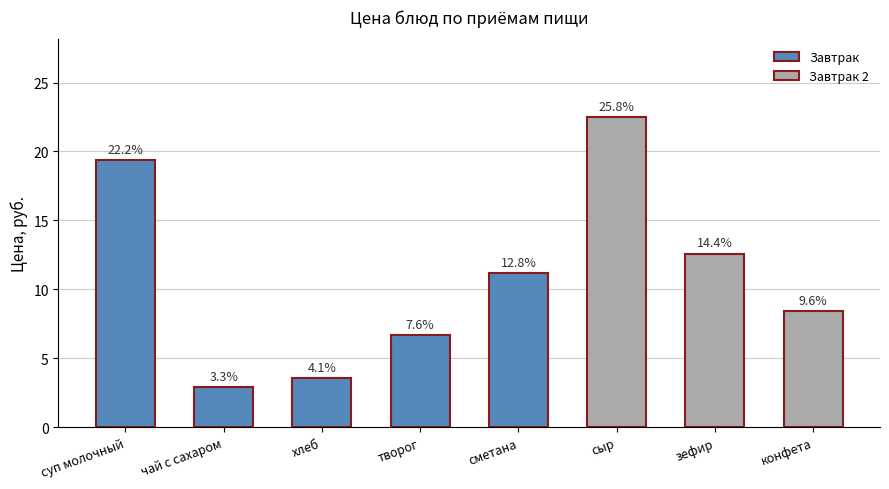

Rank the categories by value from highest to lowest.

сыр, суп молочный, зефир, сметана, конфета, творог, хлеб, чай с сахаром